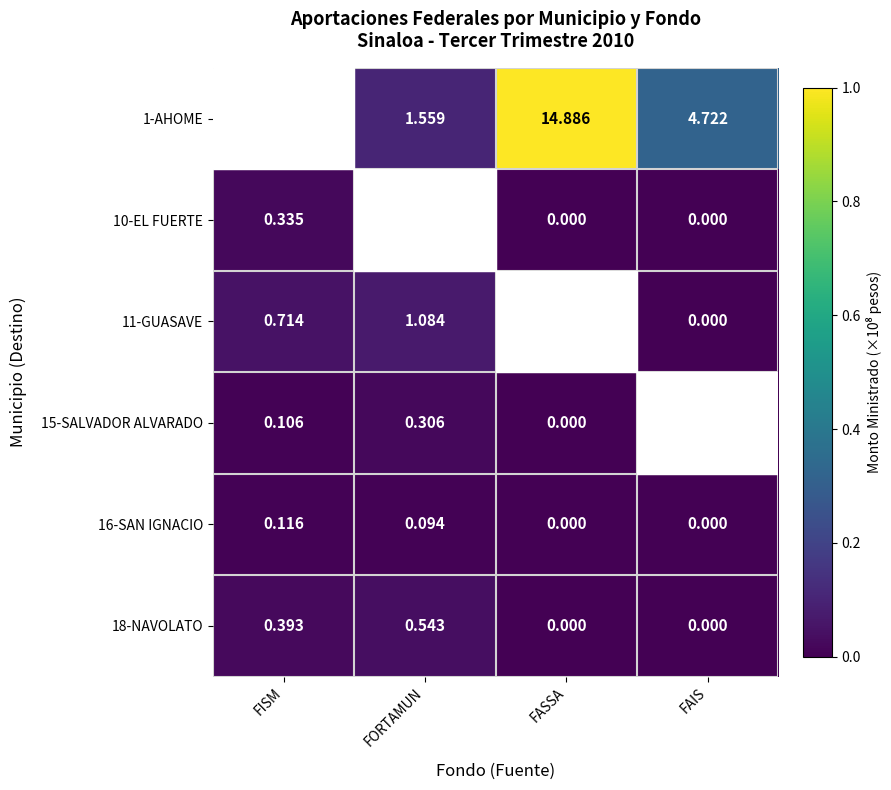

Is the value of 15-SALVADOR ALVARADO at FISM greater than the value of 11-GUASAVE at FORTAMUN?

No